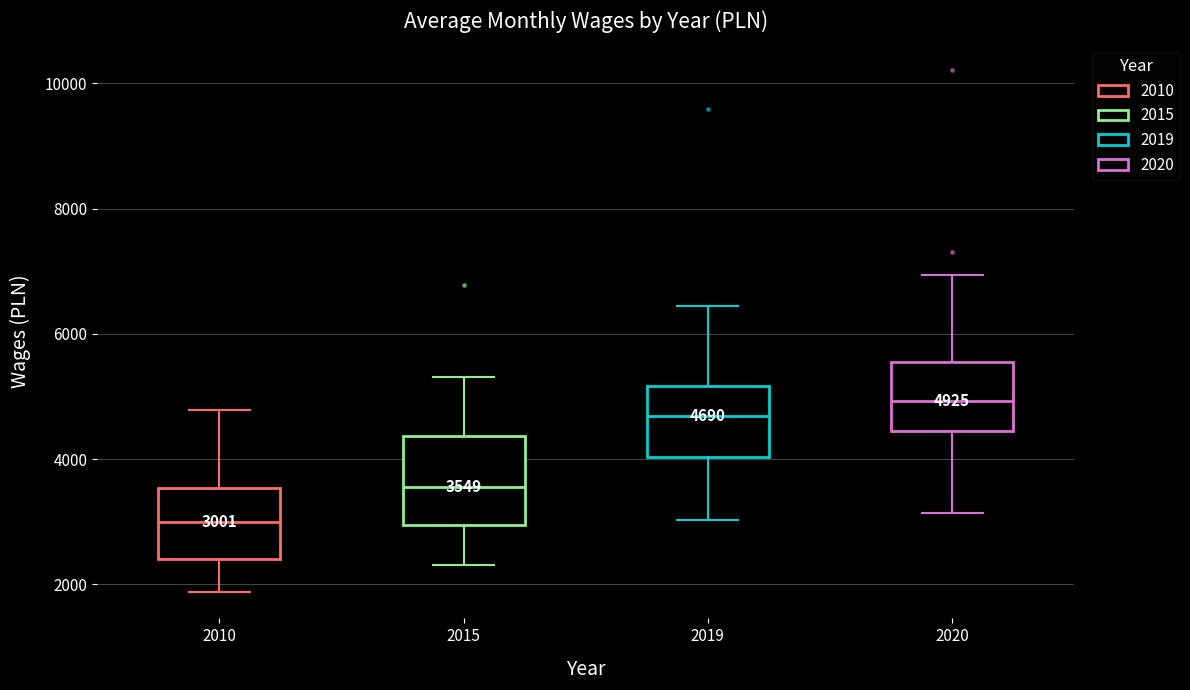

Comparing the boxes themselves (not the whiskers), which one is the tallest?

2015